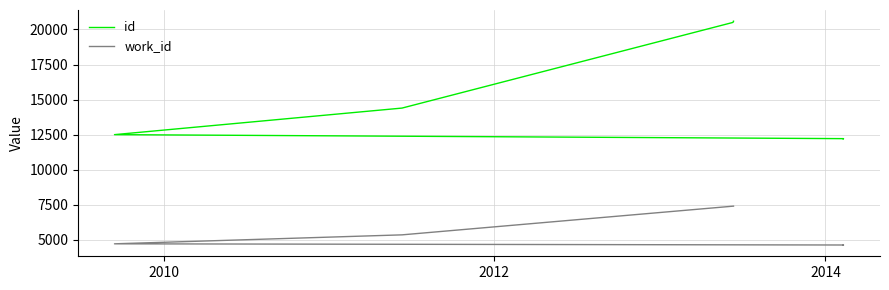

True or false: work_id and id cross at least once.

False